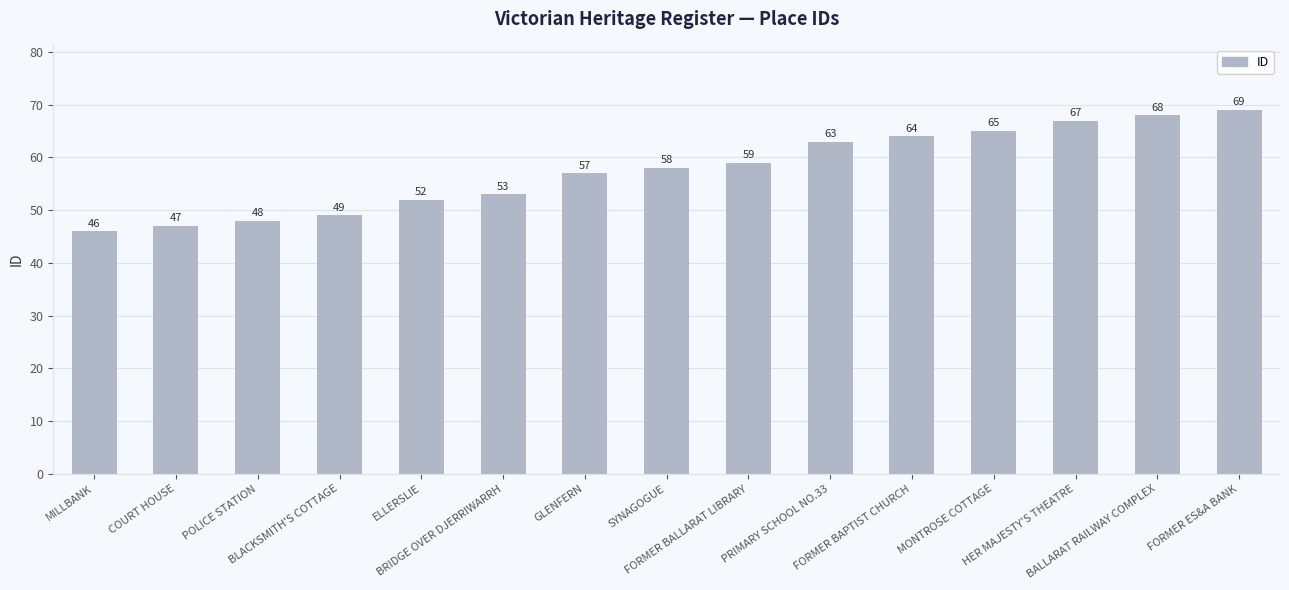

How many bars are there in total?

15